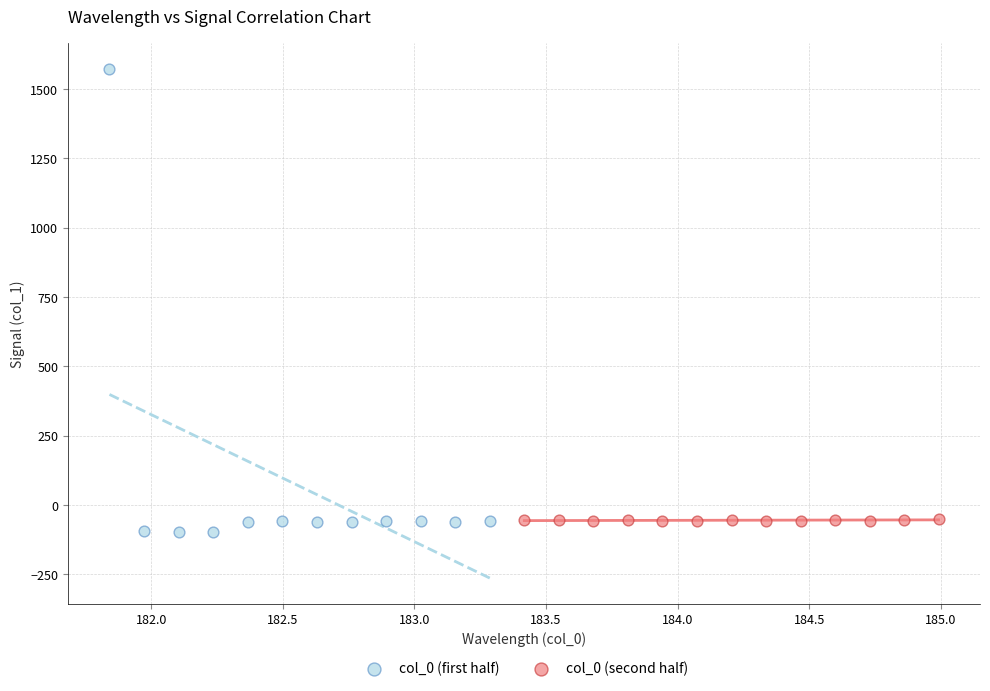

What are all the series names shown in the legend?

col_0 (first half), col_0 (second half)